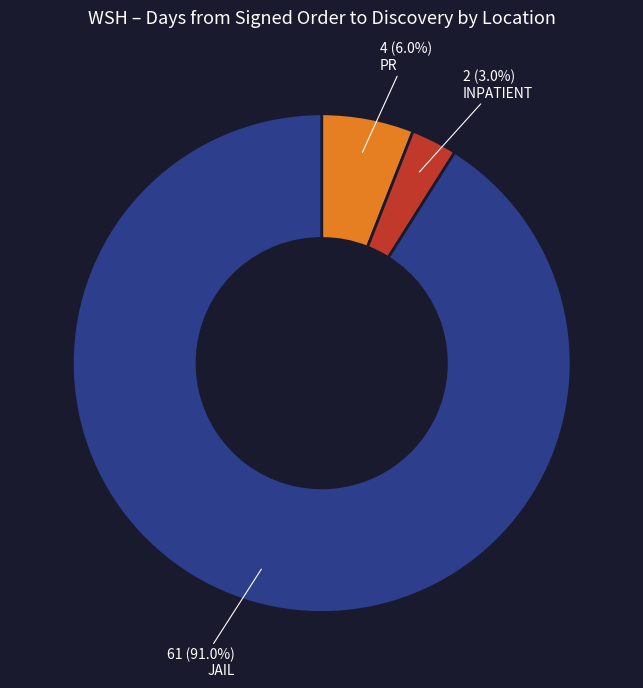

Is there any slice that represents more than half of the pie?

Yes